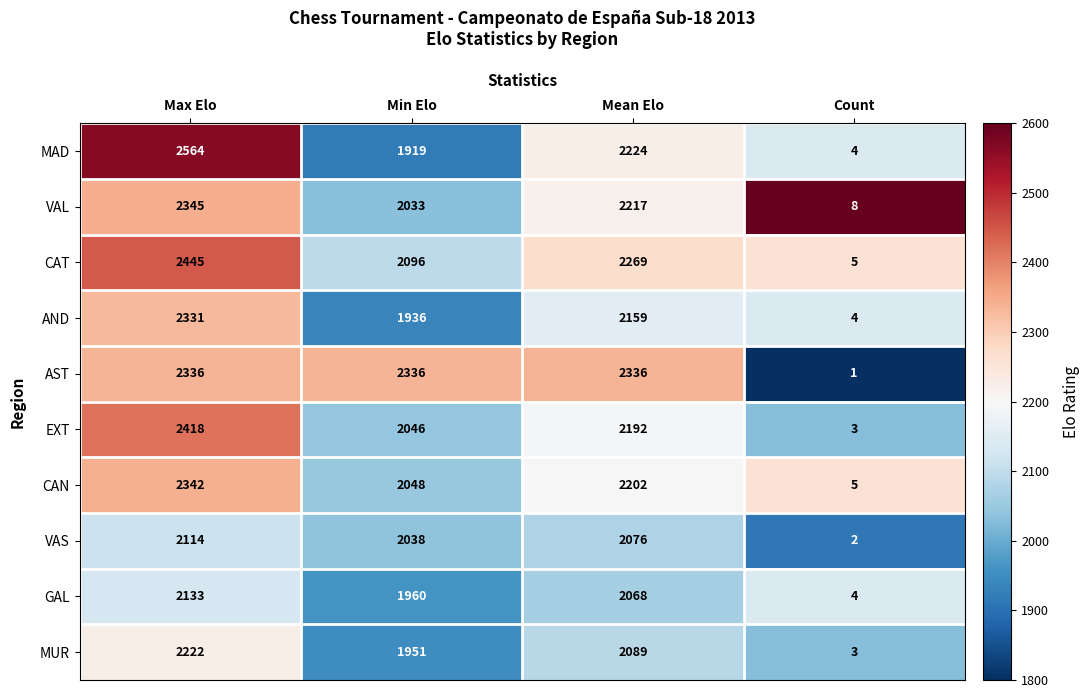

What is the sum of all GAL values?

6165